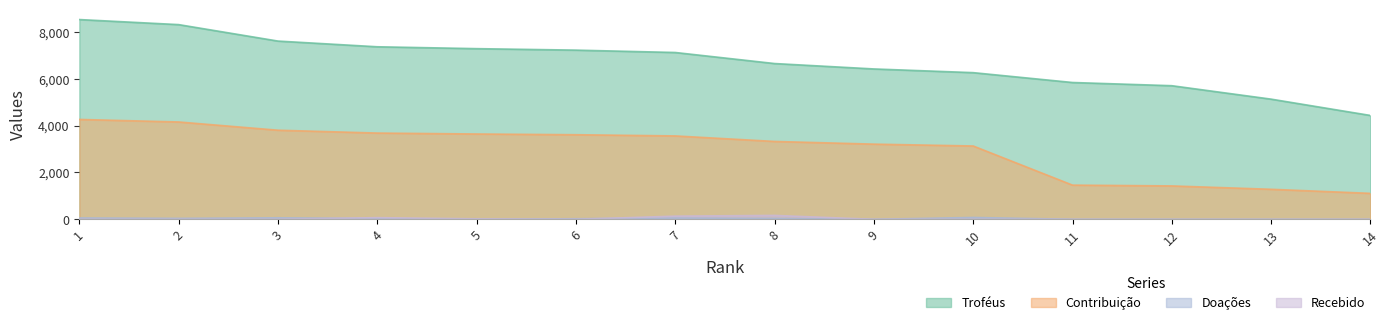

Reading right to left, transcribe all the data shown in this chart.

Troféus: 14=4437	13=5134	12=5708	11=5845	10=6266	9=6424	8=6655	7=7127	6=7228	5=7291	4=7371	3=7615	2=8318	1=8534
Contribuição: 14=1109	13=1283	12=1427	11=1461	10=3133	9=3212	8=3327	7=3563	6=3614	5=3645	4=3685	3=3807	2=4159	1=4267
Doações: 14=0	13=0	12=0	11=0	10=80	9=0	8=40	7=56	6=24	5=0	4=32	3=64	2=41	1=58
Recebido: 14=0	13=0	12=0	11=0	10=0	9=0	8=167	7=136	6=0	5=20	4=72	3=0	2=0	1=0